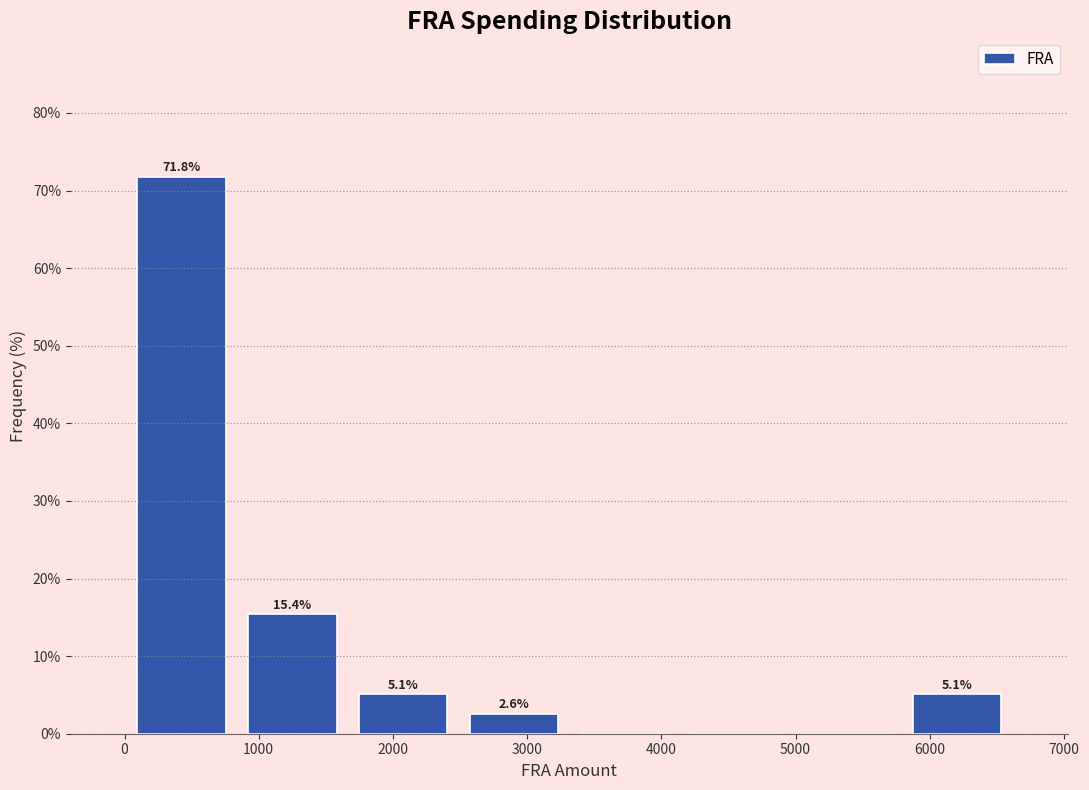

Which range on the x-axis has the tallest bar?

0 to 800